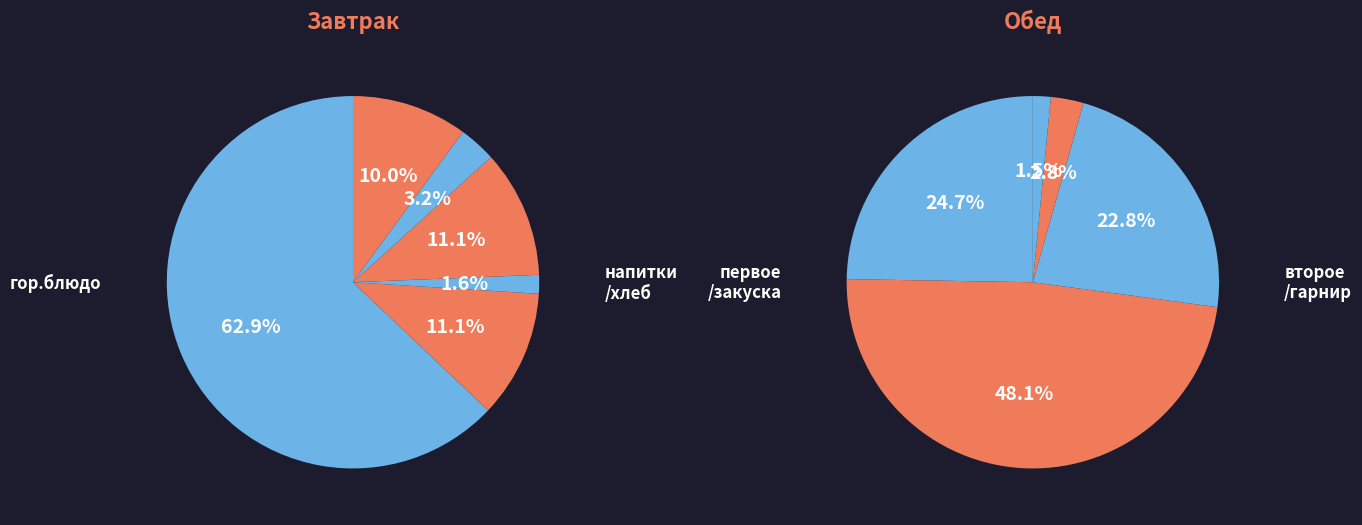

Count the number of slices in the pie.

11